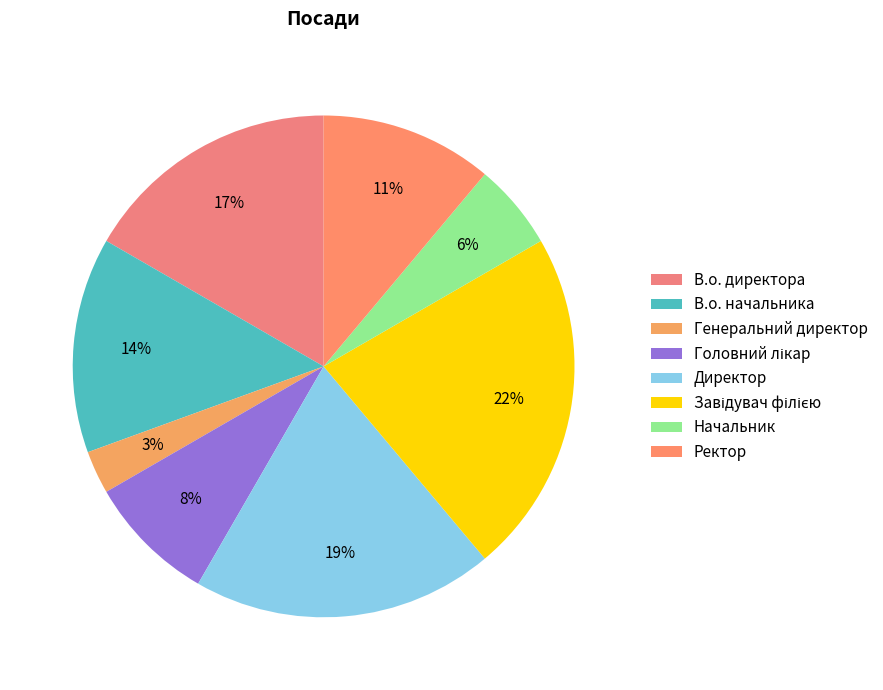

Between Генеральний директор and Директор, which is larger?

Директор